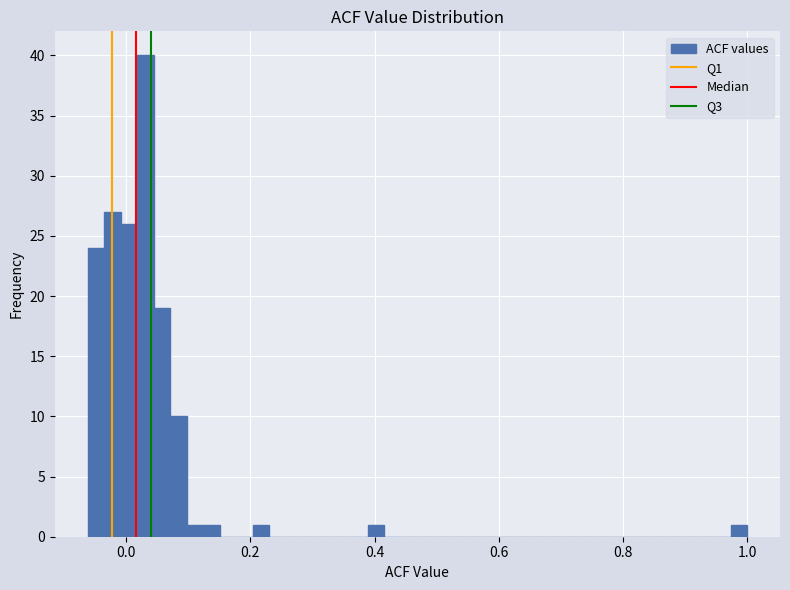

Around what value on the x-axis is the tallest bar? Give the approximate position of its centre, as read against the axis.

0.04